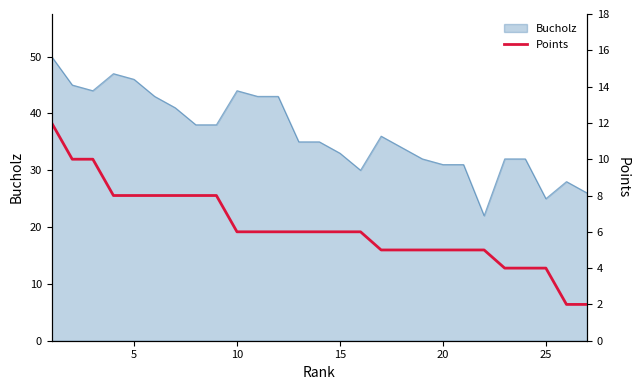

True or false: Bucholz has a value of 10 at 20.

False